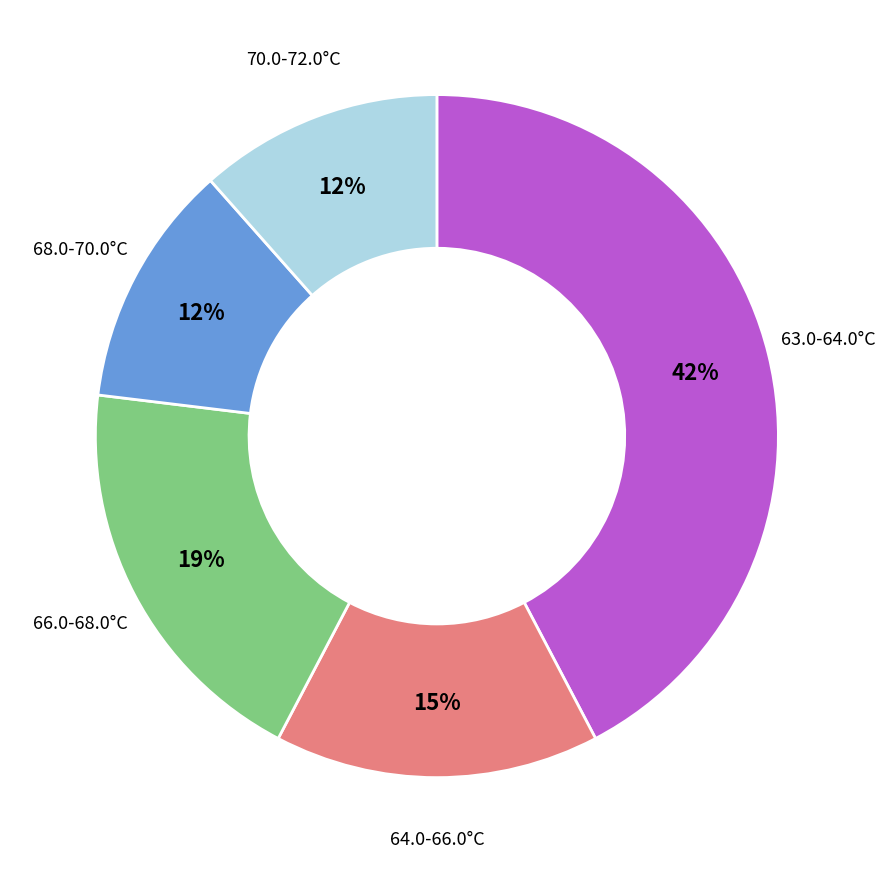

Is there a majority slice in this chart?

No